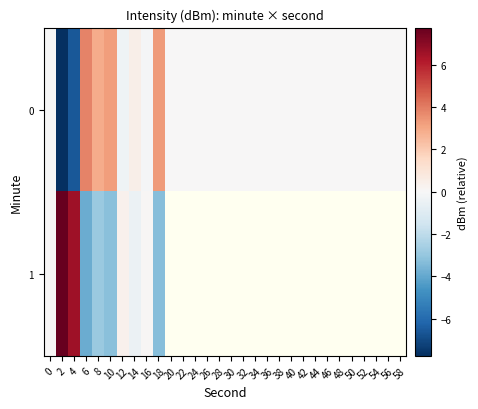

How many distinct data groups are displayed?

2